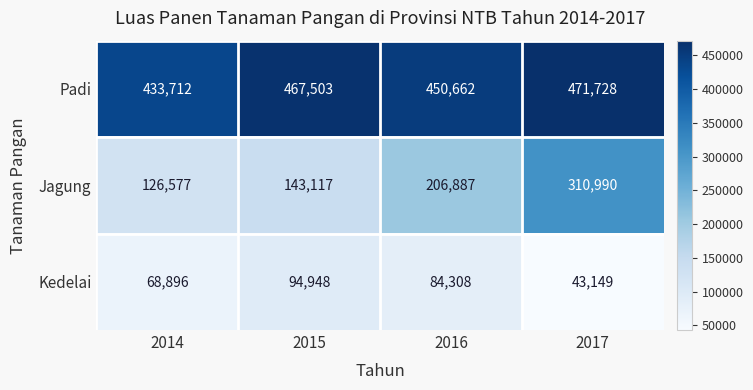

Rank the series by their average value, from highest to lowest.

Padi, Jagung, Kedelai